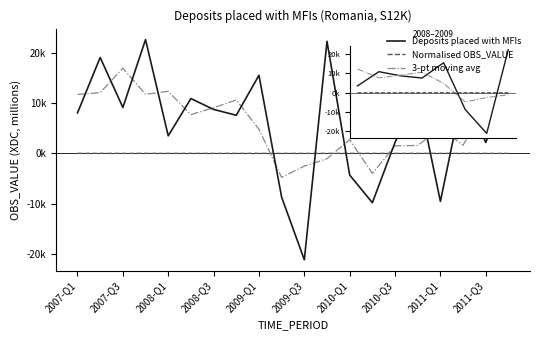

What are all the series names shown in the legend?

Deposits placed with MFIs, Normalised OBS_VALUE, 3-pt moving avg